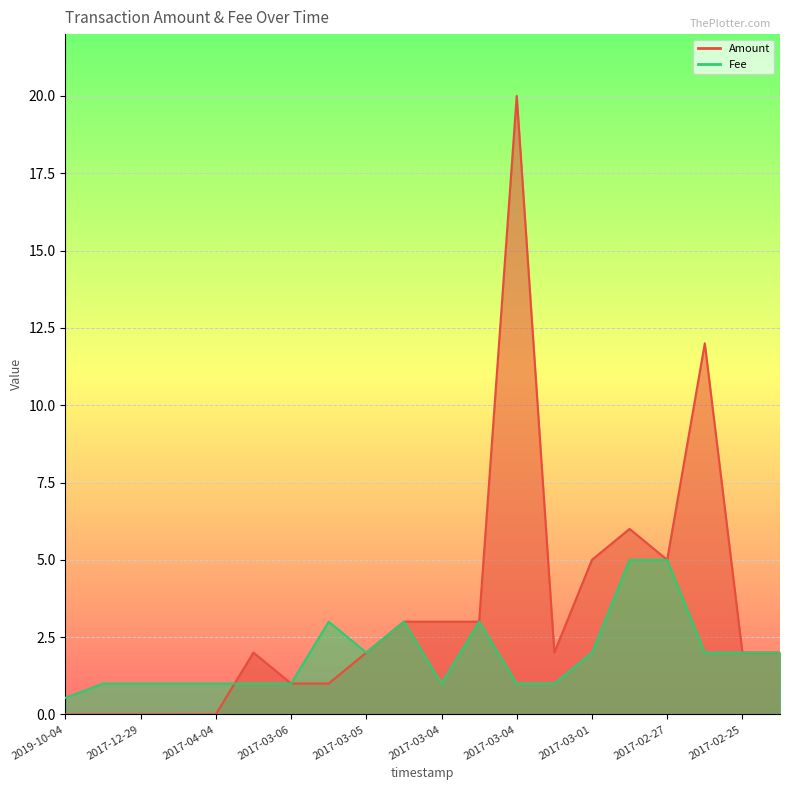

True or false: Fee and Amount cross at least once.

True